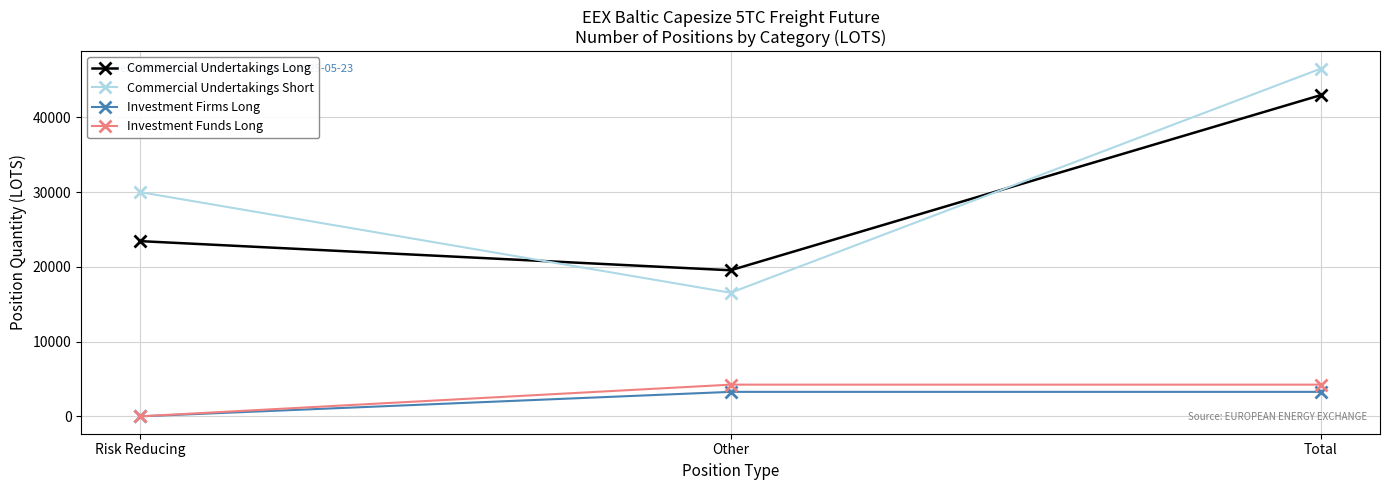

What are all the series names shown in the legend?

Commercial Undertakings Long, Commercial Undertakings Short, Investment Firms Long, Investment Funds Long